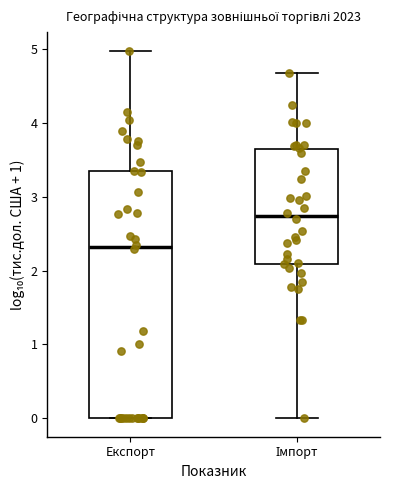

Comparing the boxes themselves (not the whiskers), which one is the tallest?

Експорт